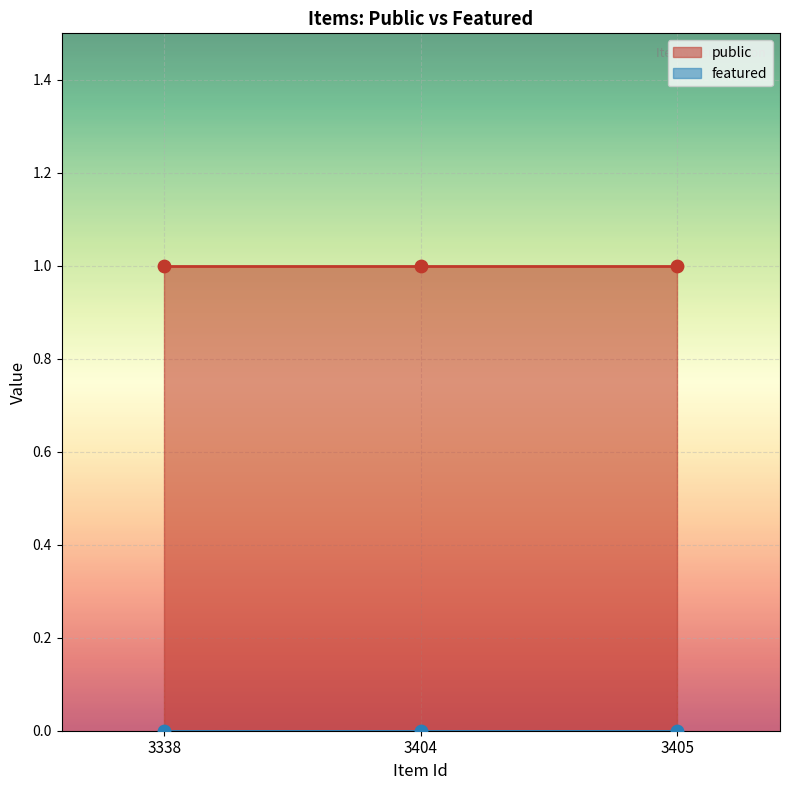

Which series has the widest spread of Y values?

public